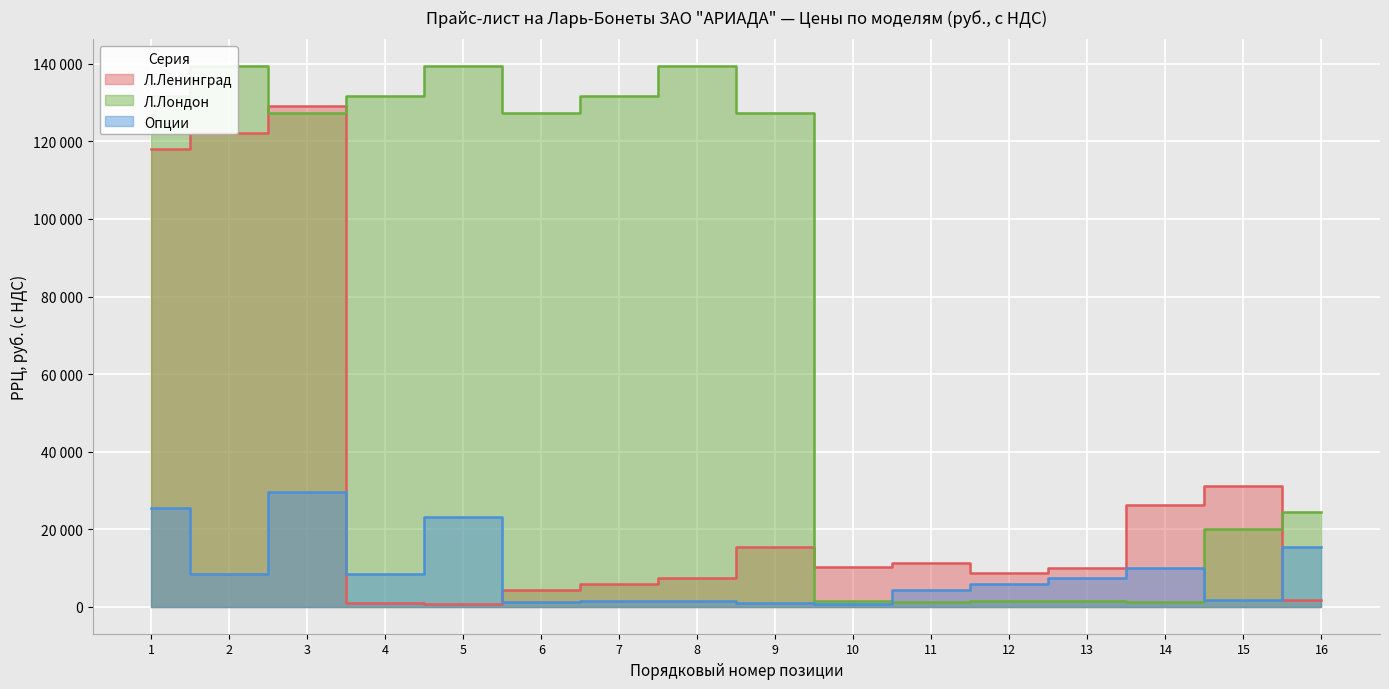

Reading left to right, what are all the values shown in this chart?

Л.Ленинград: 118090	122190	129080	870	645	4395	5910	7515	15435	10350	11205	8625	10110	26115	31005	1830
Л.Лондон: 131710	139350	127350	131710	139350	127350	131710	139350	127350	1365	1275	1470	1590	1275	20130	24450
Опции: 25510	8440	29590	8500	23110	1275	1470	1590	870	645	4395	5910	7515	10110	1830	15435